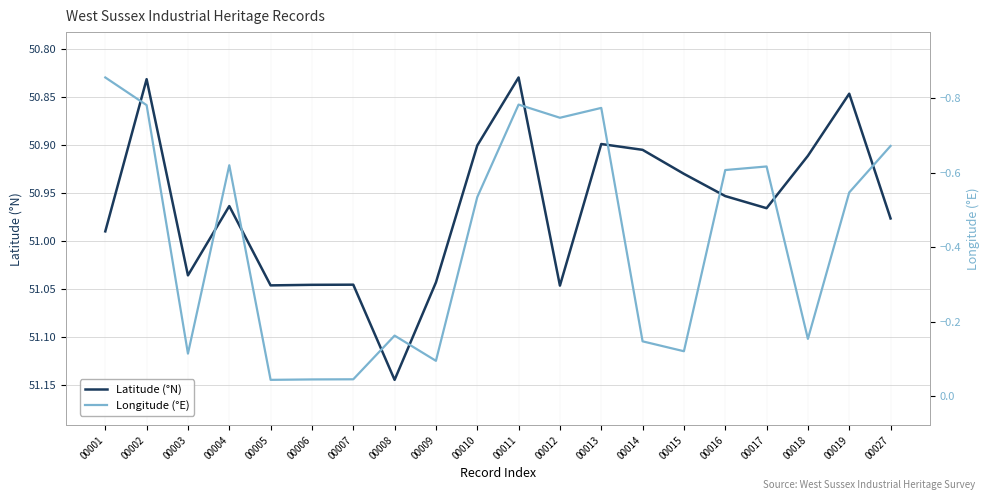

Where is Longitude (°E) nearest to the value 0?

00005